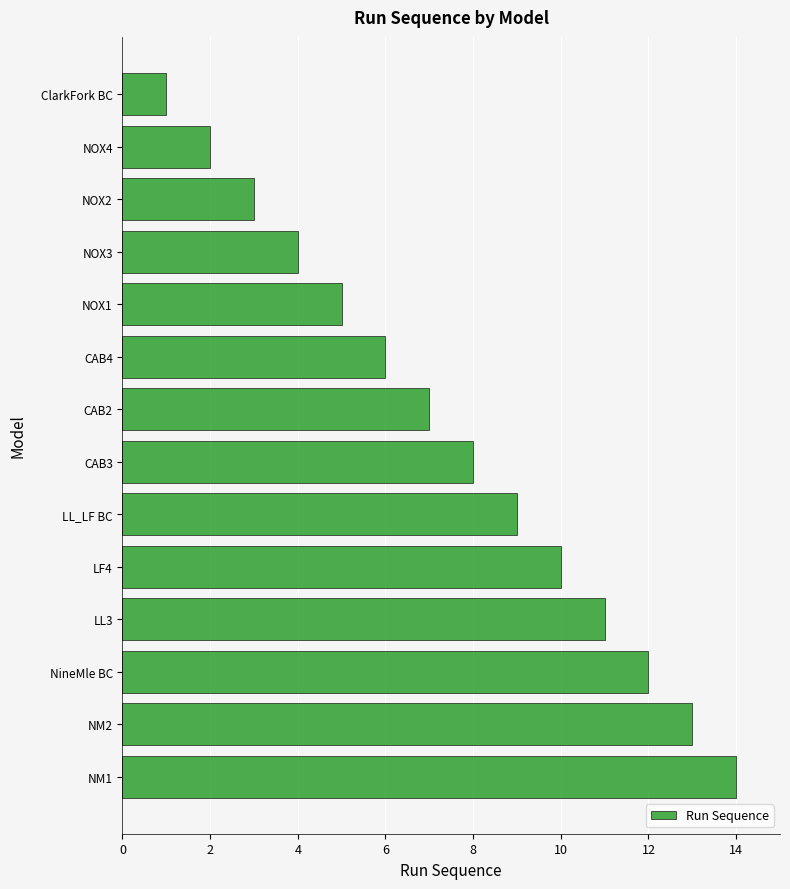

Between ClarkFork BC and CAB3, which is larger?

CAB3